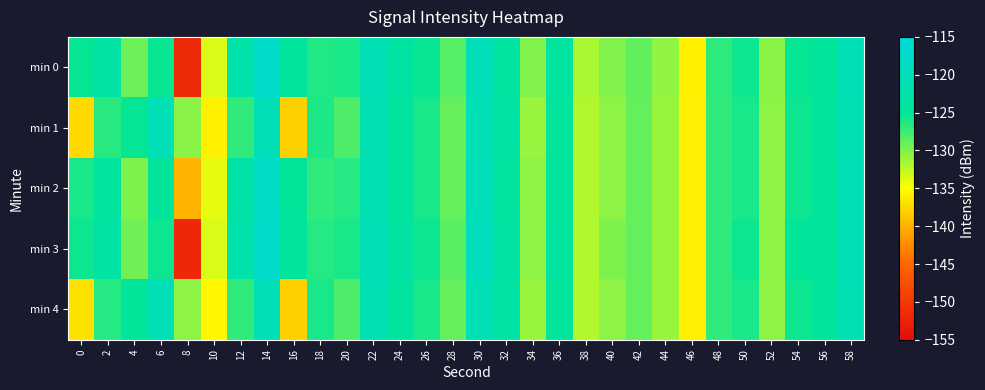

What is the maximum value shown in the chart?

-117.5